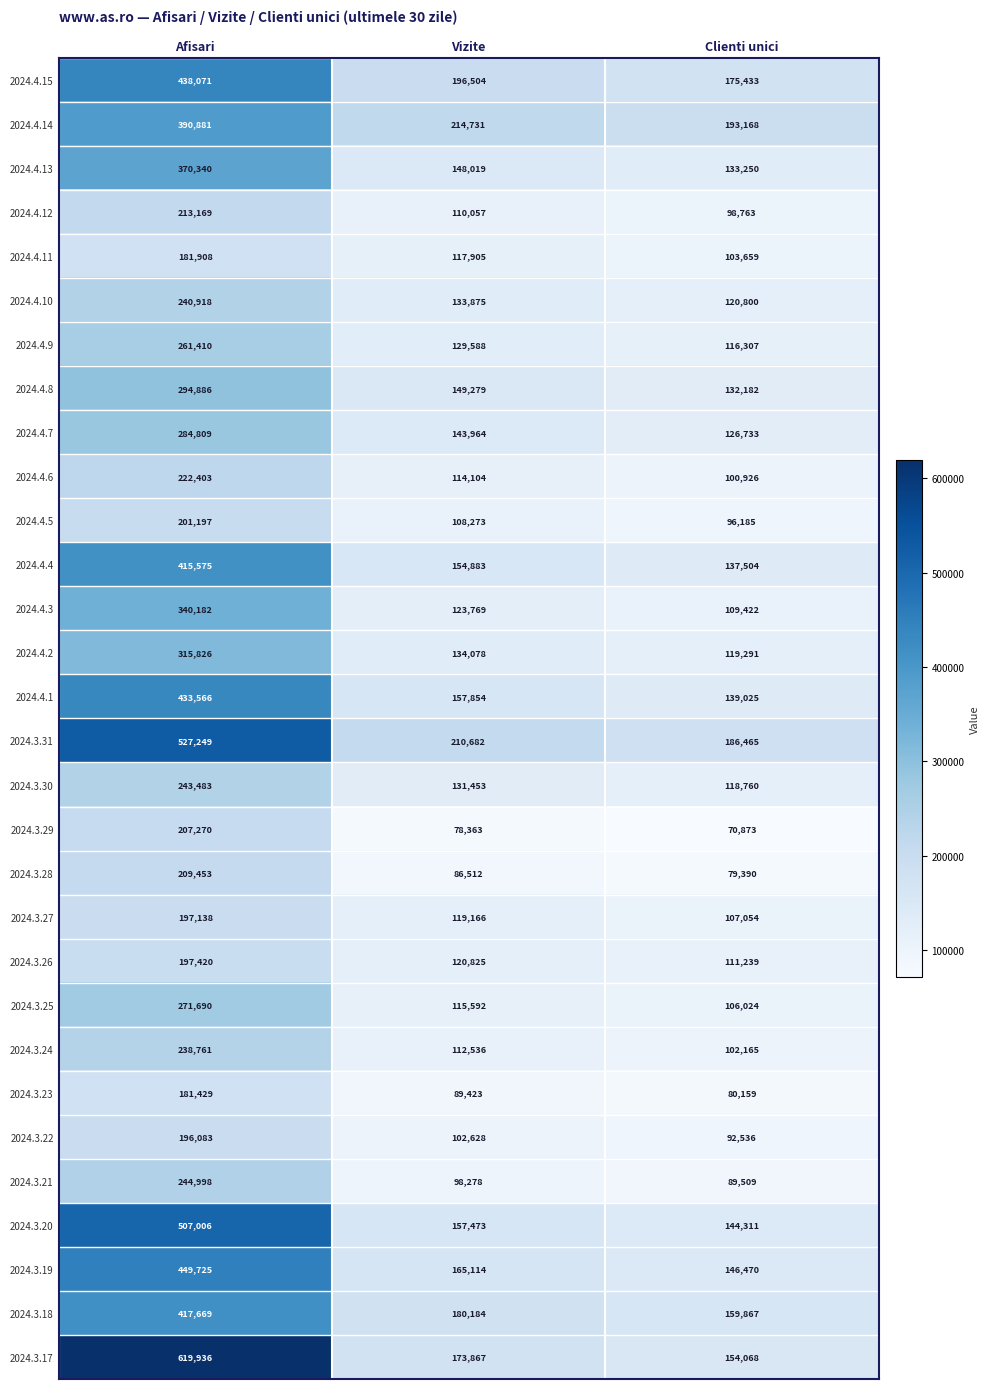

Rank the series at Afisari from highest to lowest value.

2024.3.17, 2024.3.31, 2024.3.20, 2024.3.19, 2024.4.15, 2024.4.1, 2024.3.18, 2024.4.4, 2024.4.14, 2024.4.13, 2024.4.3, 2024.4.2, 2024.4.8, 2024.4.7, 2024.3.25, 2024.4.9, 2024.3.21, 2024.3.30, 2024.4.10, 2024.3.24, 2024.4.6, 2024.4.12, 2024.3.28, 2024.3.29, 2024.4.5, 2024.3.26, 2024.3.27, 2024.3.22, 2024.4.11, 2024.3.23